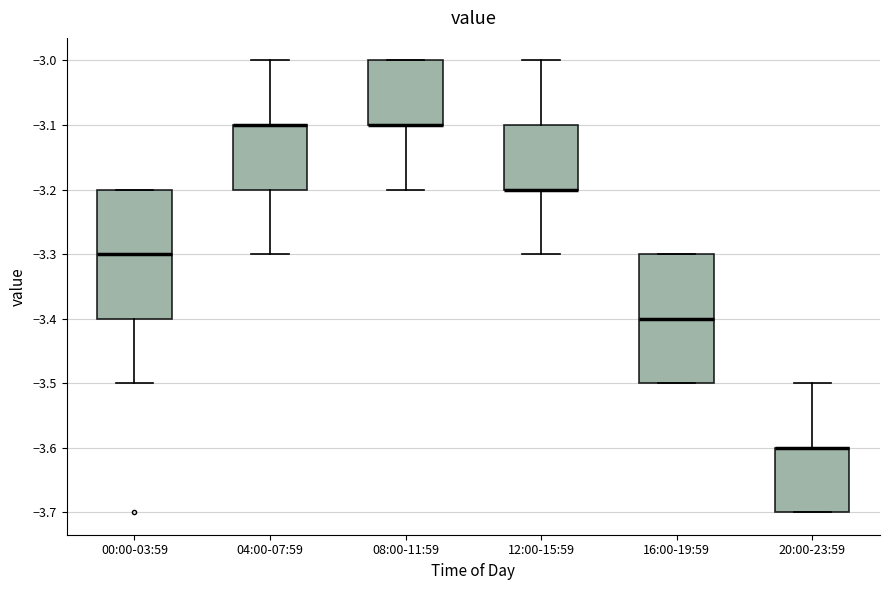

Reading left to right, transcribe this box plot: for each box, give where its median line is, the range the box spans, and where its two whiskers end, as read against the y-axis. The values are not printed on the chart, so give them approximately, as read against the axis.

00:00-03:59: median -3.3, box -3.4 to -3.2, whiskers -3.5 to -3.2
04:00-07:59: median -3.1 (drawn on the box's upper edge), box -3.2 to -3.1, whiskers -3.3 to -3.0
08:00-11:59: median -3.1 (drawn on the box's lower edge), box -3.1 to -3.0, whiskers -3.2 to -3.0
12:00-15:59: median -3.2 (drawn on the box's lower edge), box -3.2 to -3.1, whiskers -3.3 to -3.0
16:00-19:59: median -3.4, box -3.5 to -3.3, whiskers -3.5 to -3.3
20:00-23:59: median -3.6 (drawn on the box's upper edge), box -3.7 to -3.6, whiskers -3.7 to -3.5